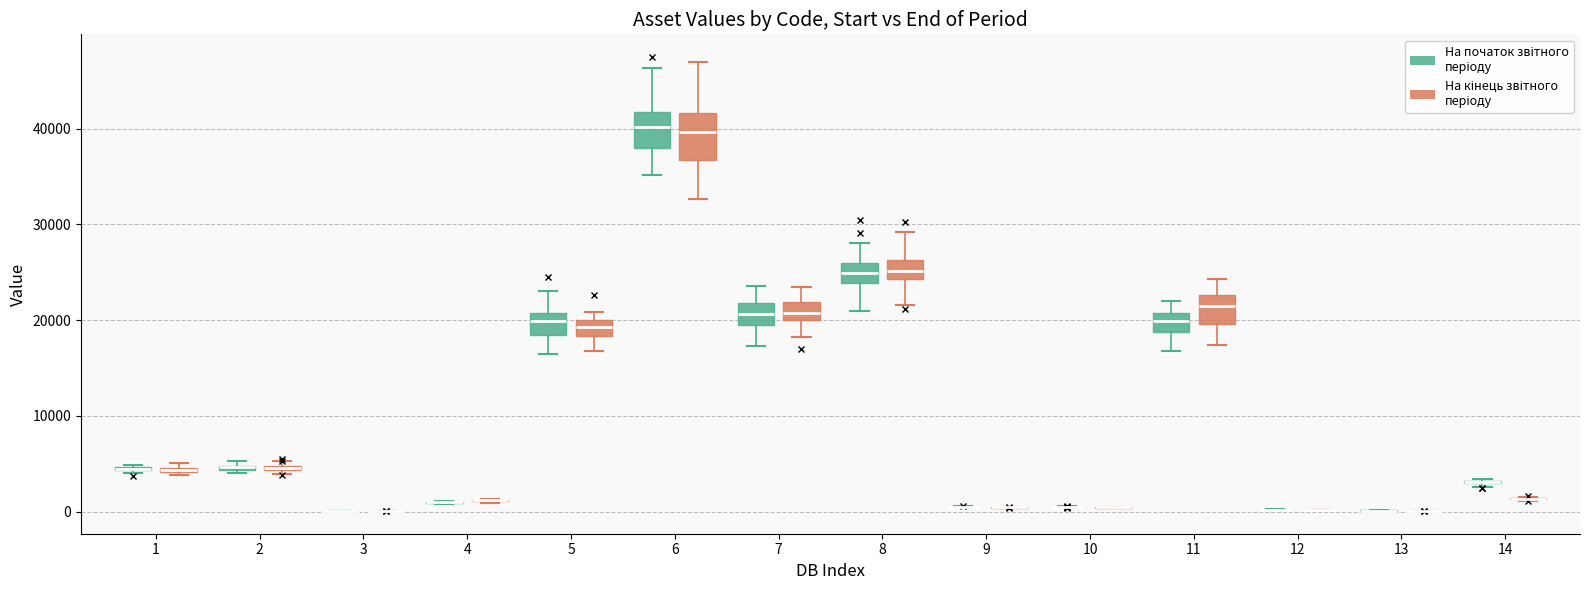

Comparing the boxes themselves (not the whiskers), which one is the tallest?

6 (На кінець звітного періоду)